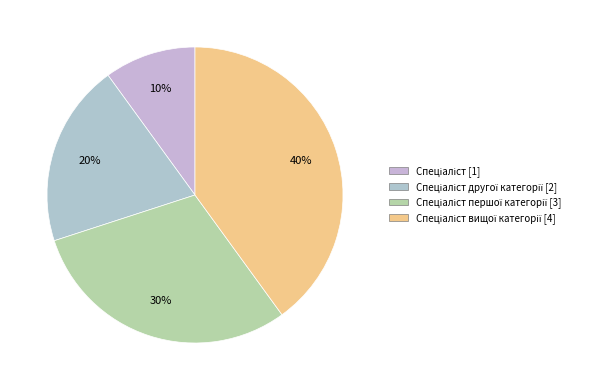

Which category has the biggest portion of the pie?

Спеціаліст вищої категорії